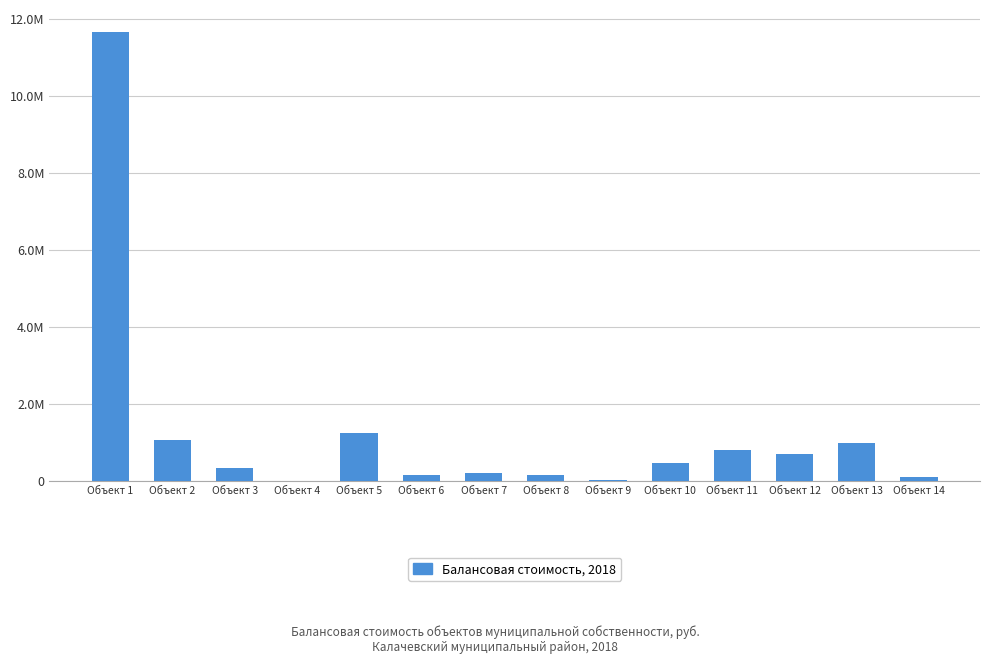

Are the bars horizontal?

No